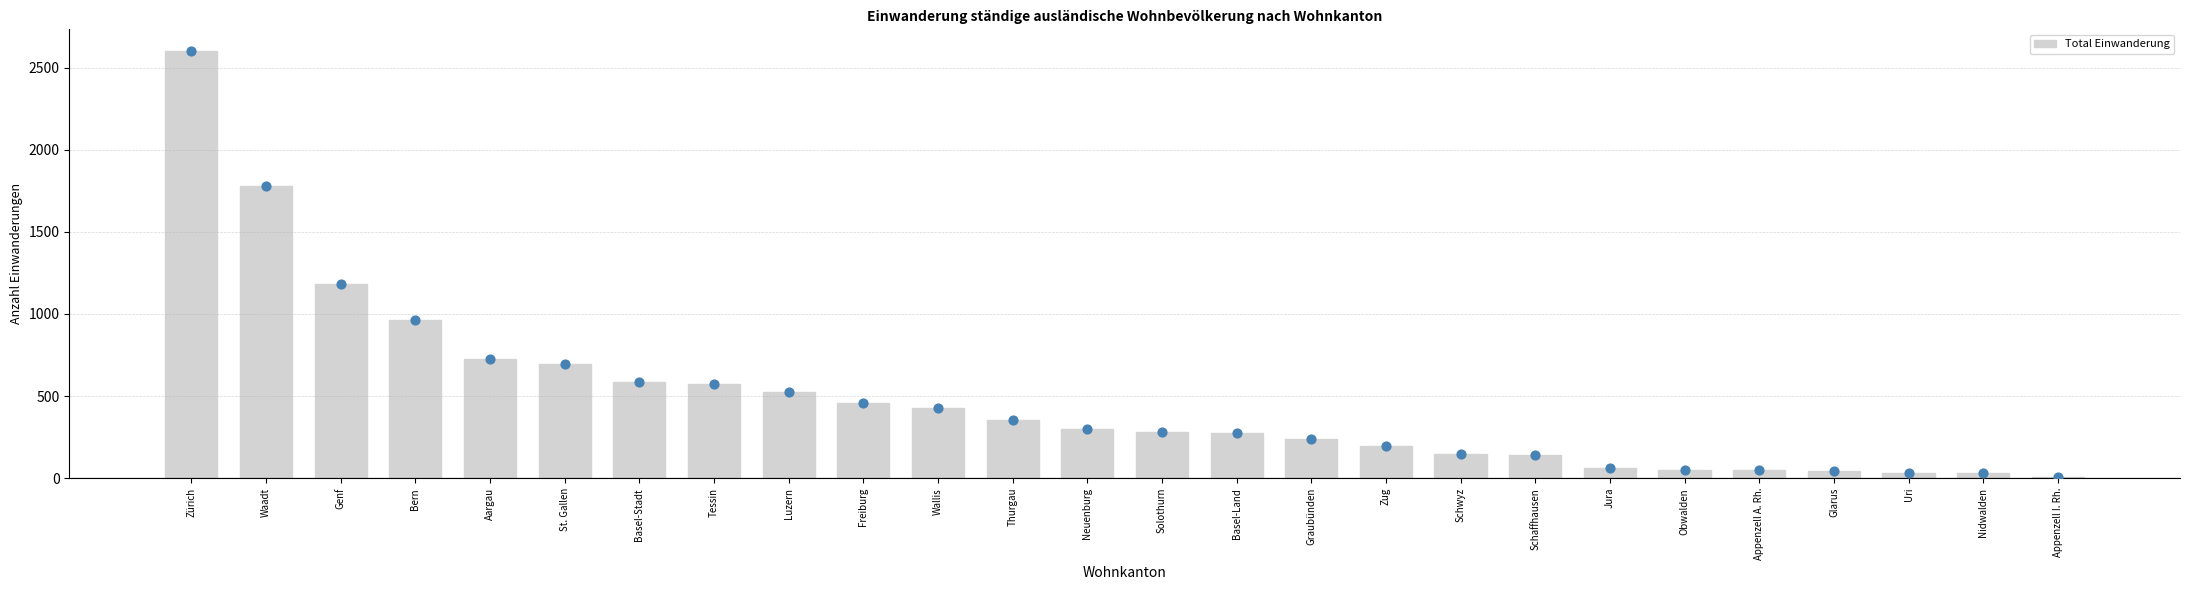

Which has a higher value, Zürich or Appenzell A. Rh.?

Zürich